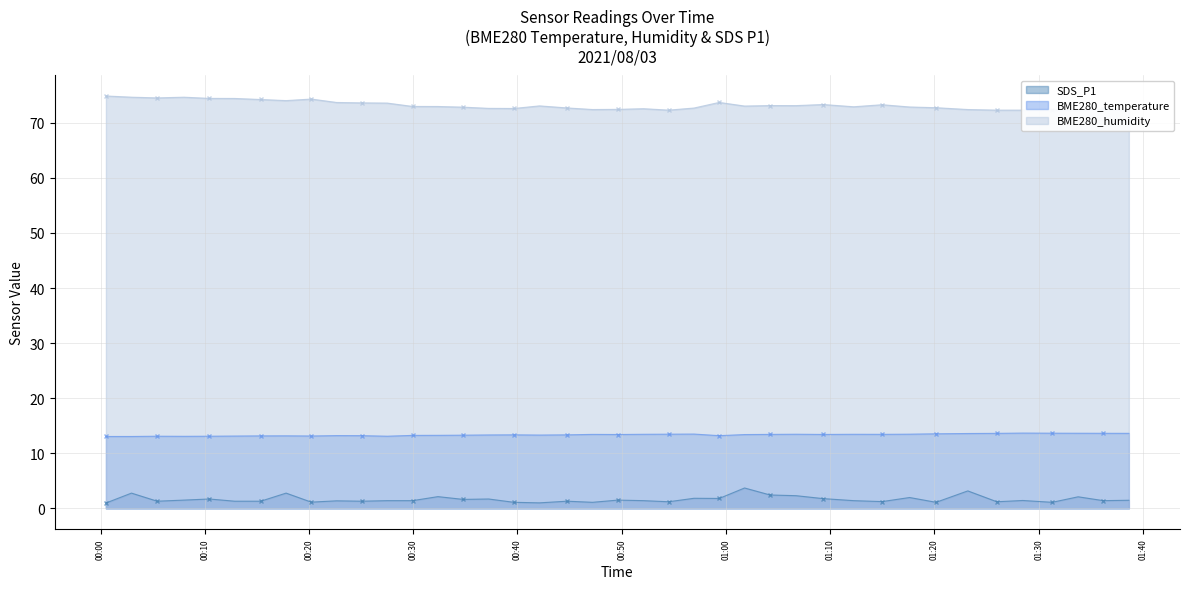

What is the label of the 9th point from the right?

2021/08/03 01:17:37